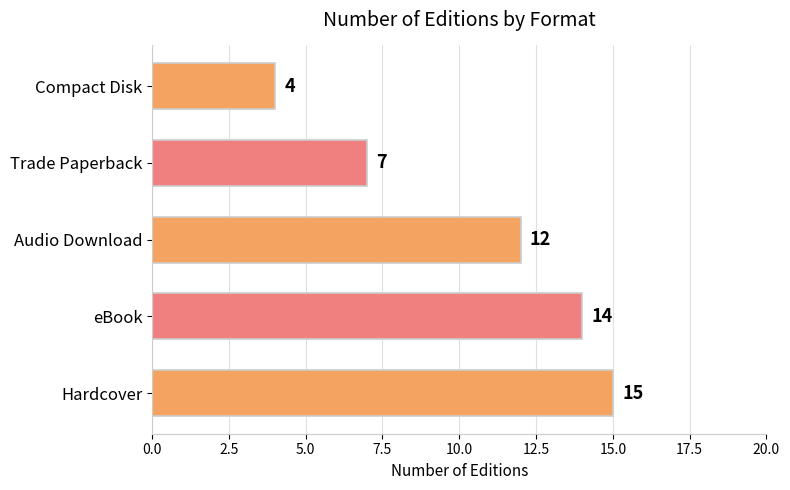

List the labels in order of value, smallest first.

Compact Disk, Trade Paperback, Audio Download, eBook, Hardcover